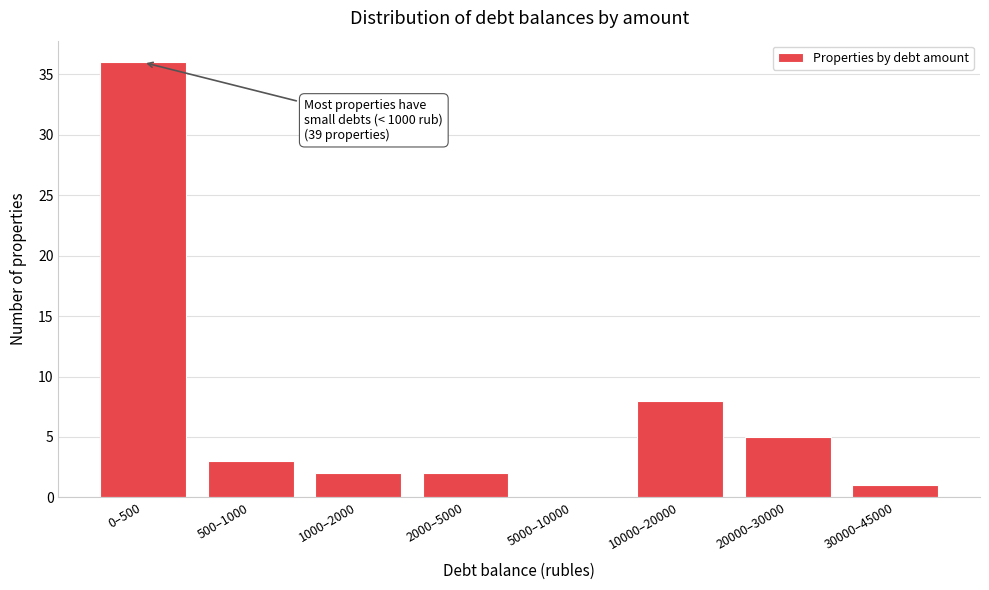

Reading right to left, extract all data points from this chart.

30000–45000=1	20000–30000=5	10000–20000=8	5000–10000=0	2000–5000=2	1000–2000=2	500–1000=3	0–500=36